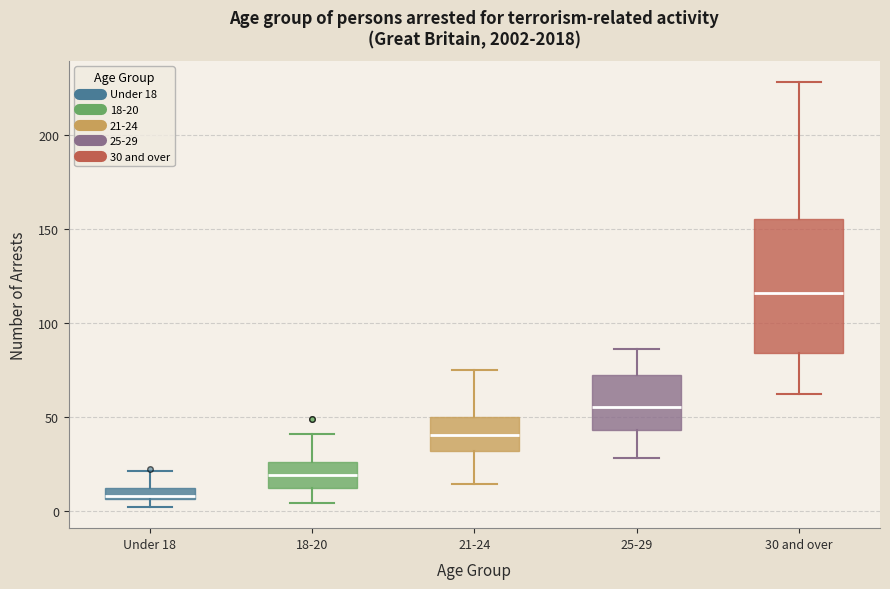

Where does the lower whisker of the box for 18-20 end on the y-axis? The values are not printed on the chart, so give them approximately, as read against the axis.

5